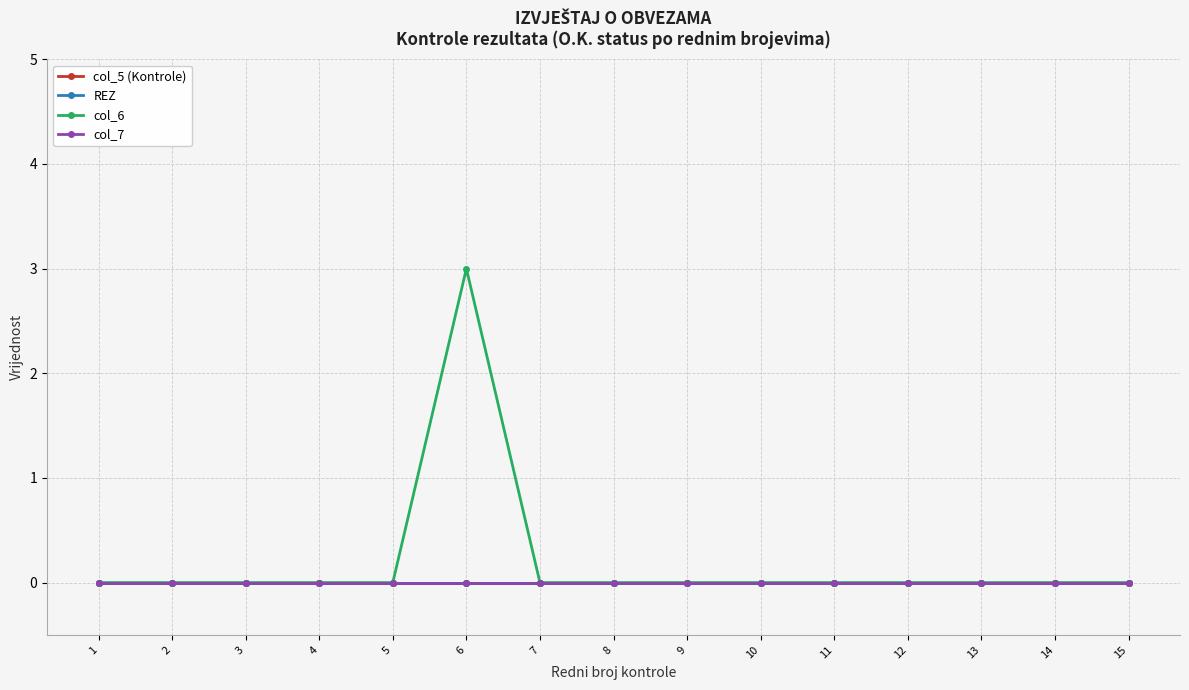

In col_6, how many points are higher than both neighbors (excluding endpoints)?

1